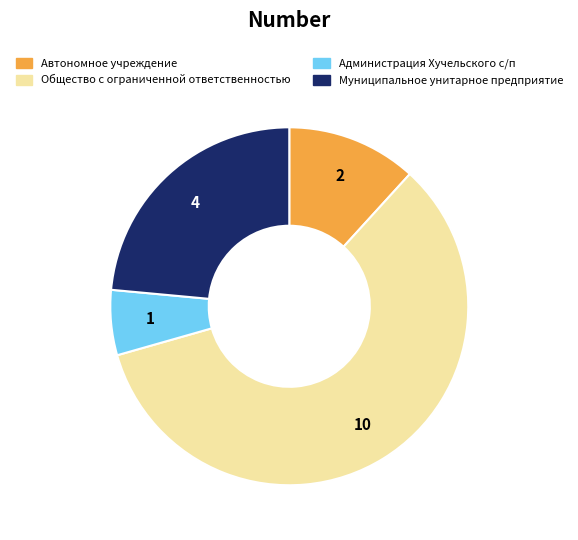

Is there any slice that represents more than half of the pie?

Yes